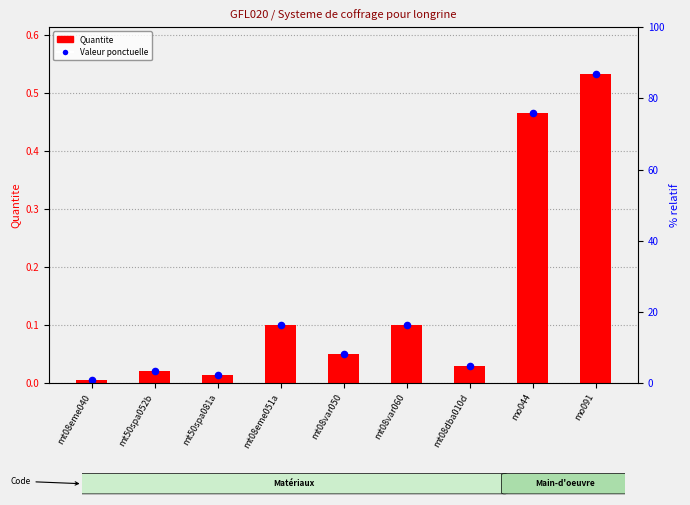

Which series has the widest spread of Y values?

Quantite